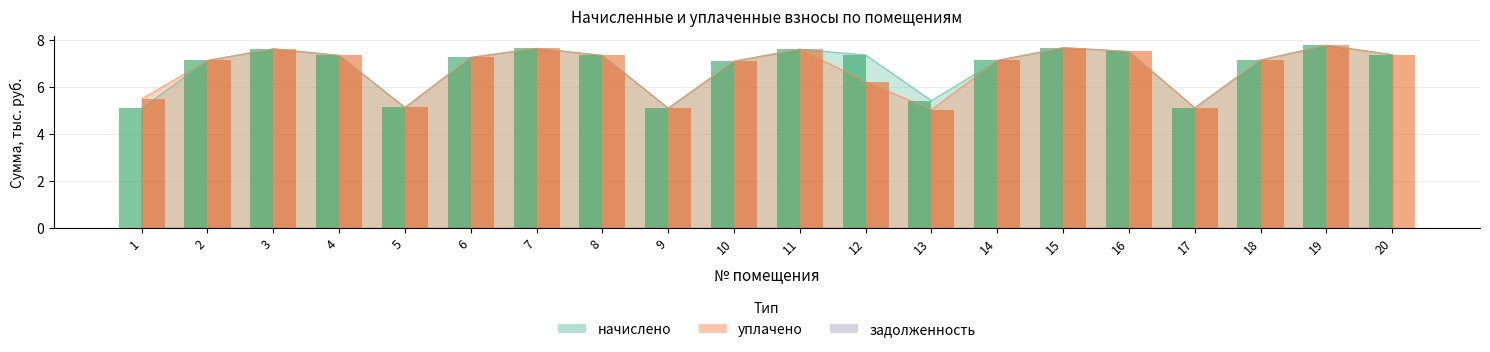

What is the difference between the second highest and minimum values in the уплачено series?

2.6